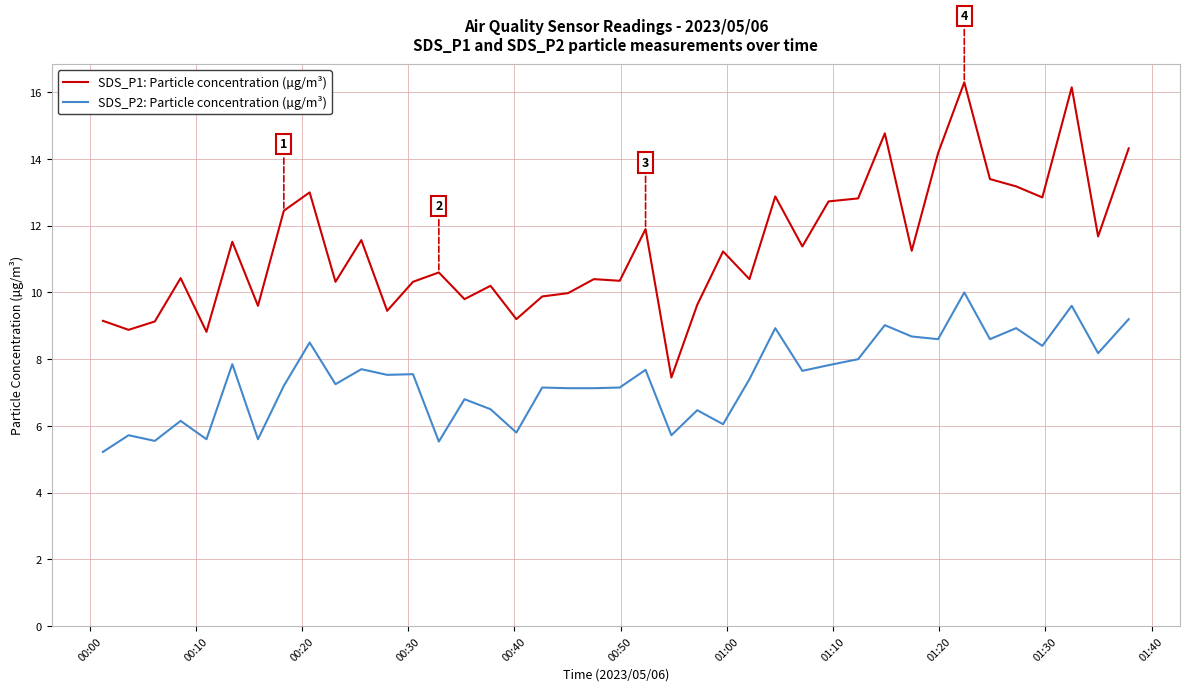

What is the difference between the maximum and minimum values in the SDS_P2: Particle concentration (µg/m³) series?

4.8